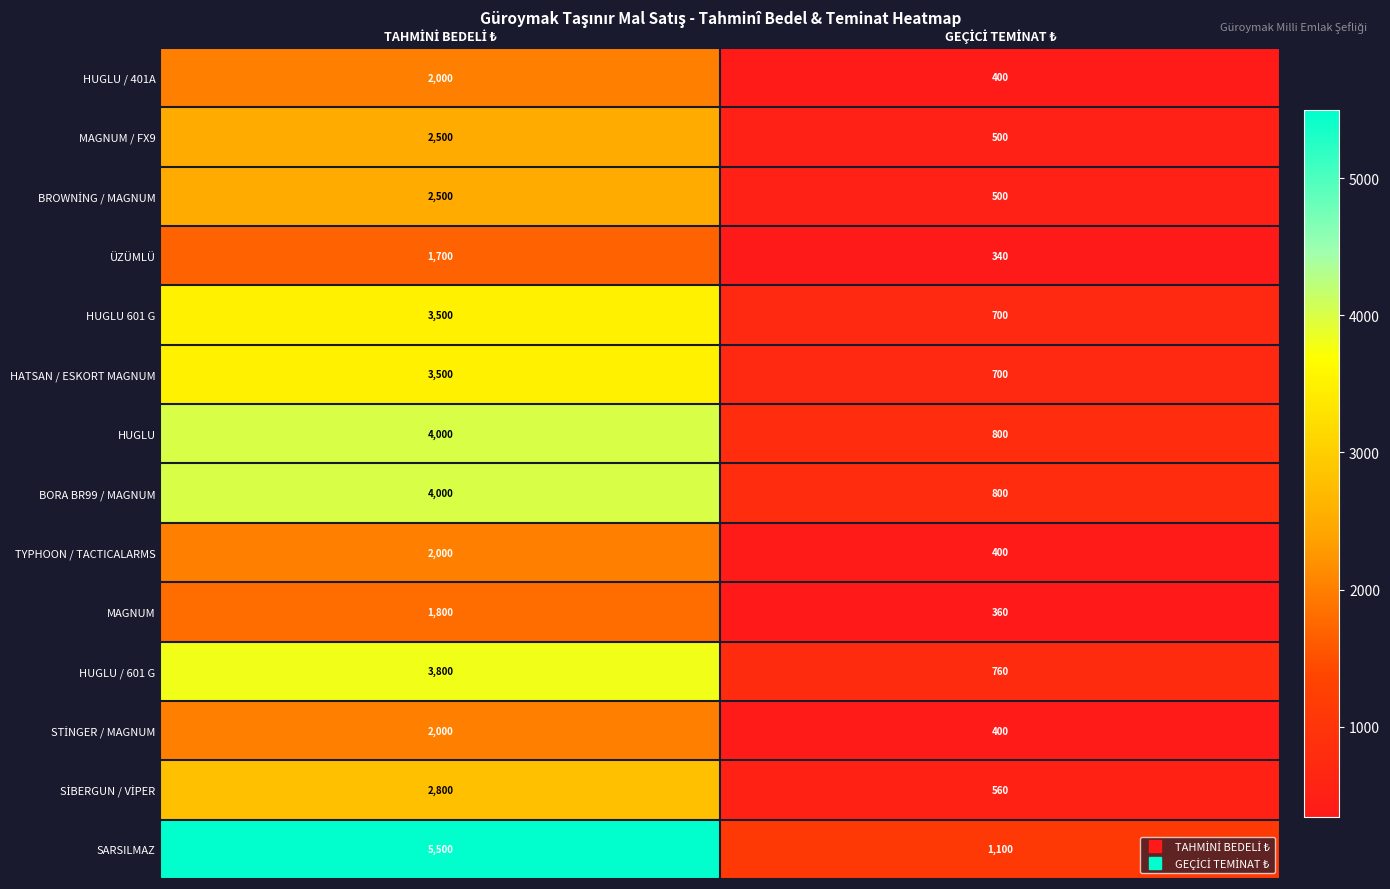

Which series has the largest total across all categories?

SARSILMAZ